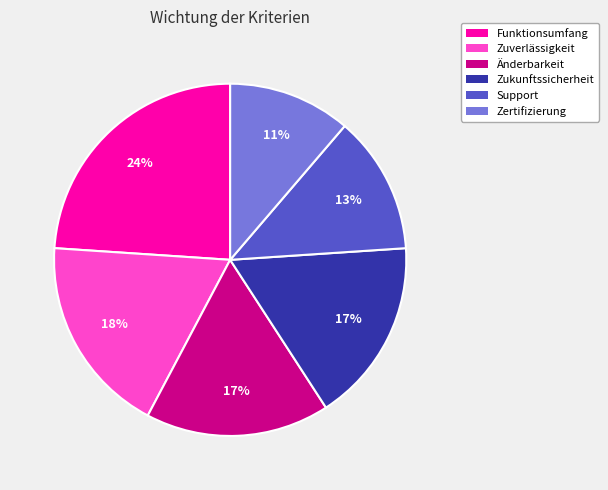

What percentage is the Support slice, to the nearest percent?

13%